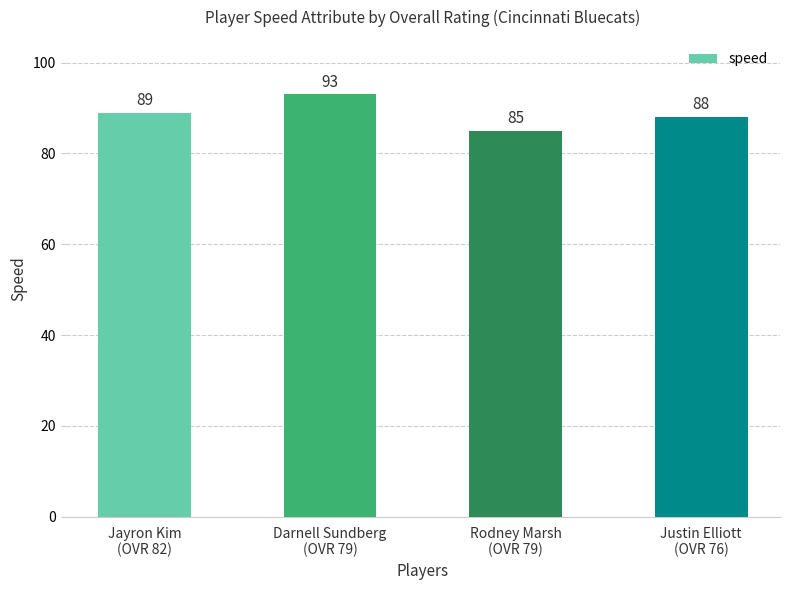

How many data points are less than 89?

2